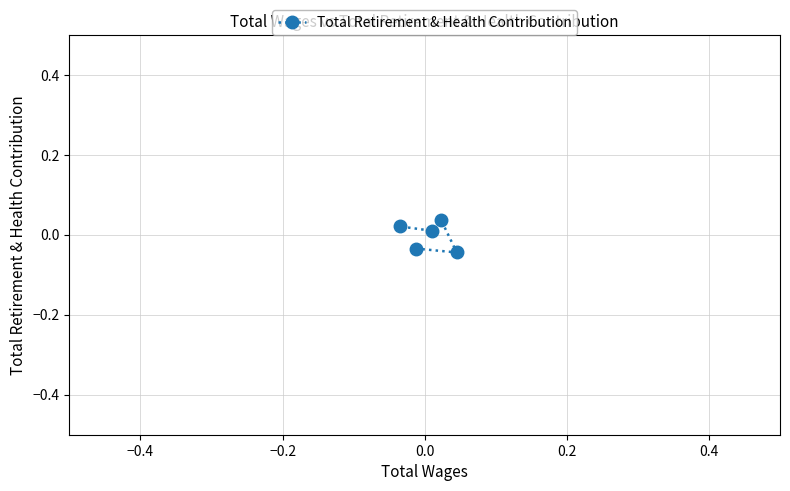

How many distinct data groups are displayed?

1